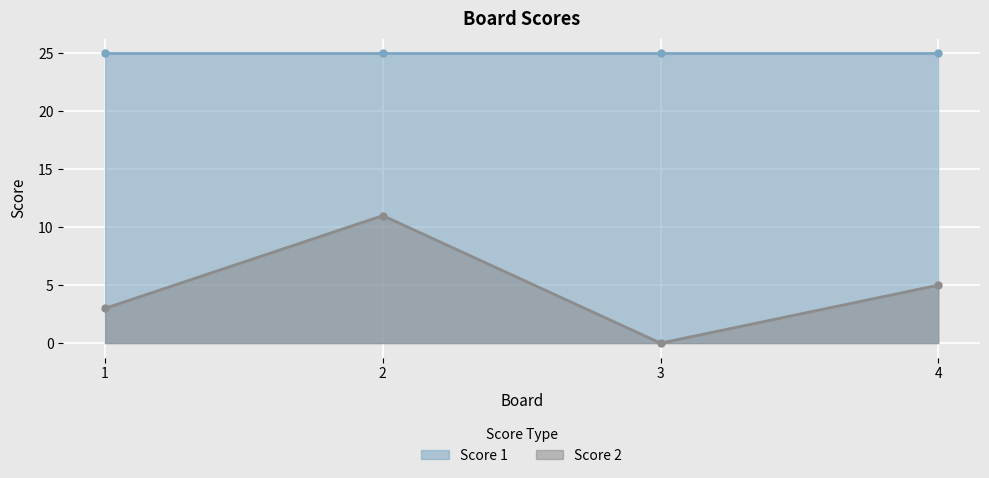

Count the values in the range 3 to 11.

3